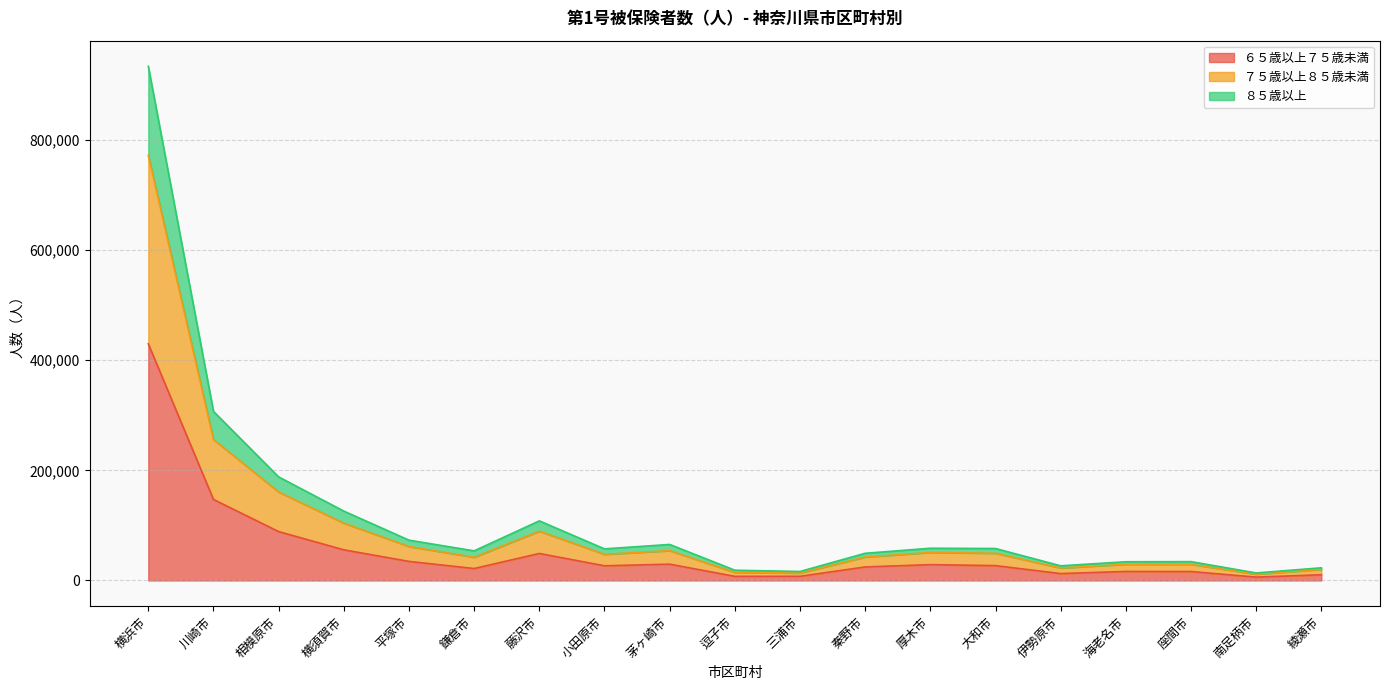

Where does the ８５歳以上 series first go above 47493?

横浜市